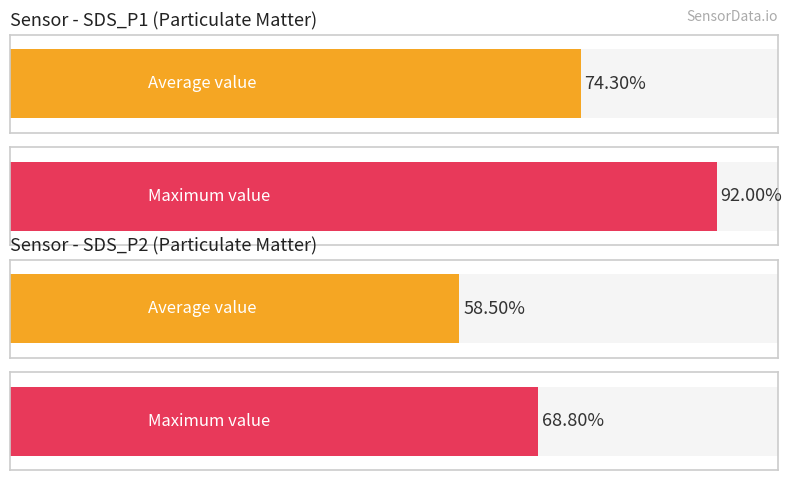

True or false: SDS_P2 has a value of 3.4 at 7.

False